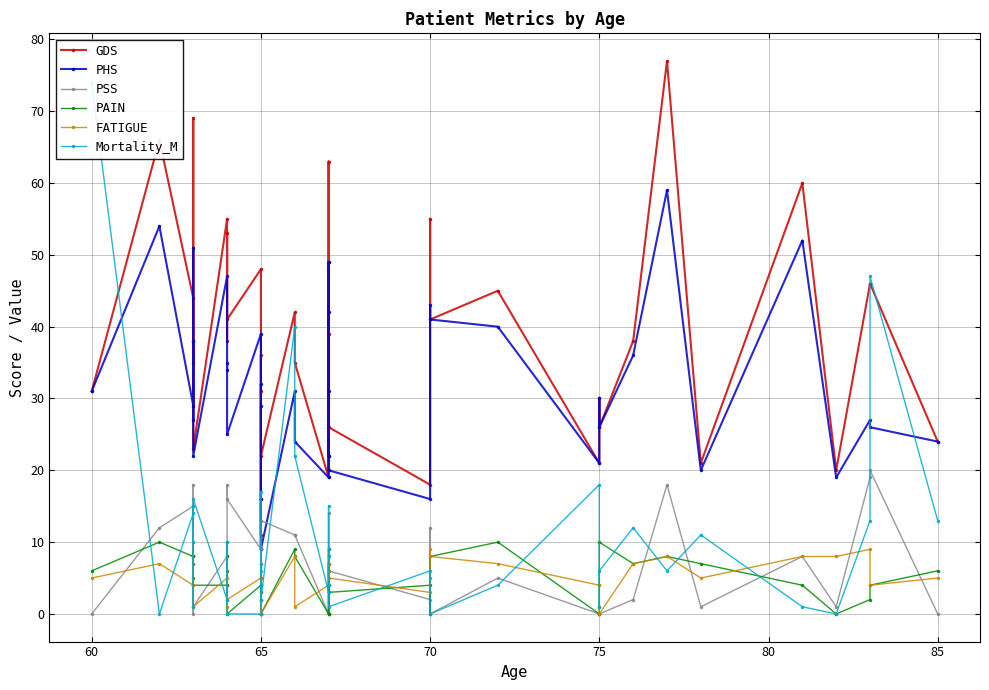

Which has a higher value, 70 or 60?

60